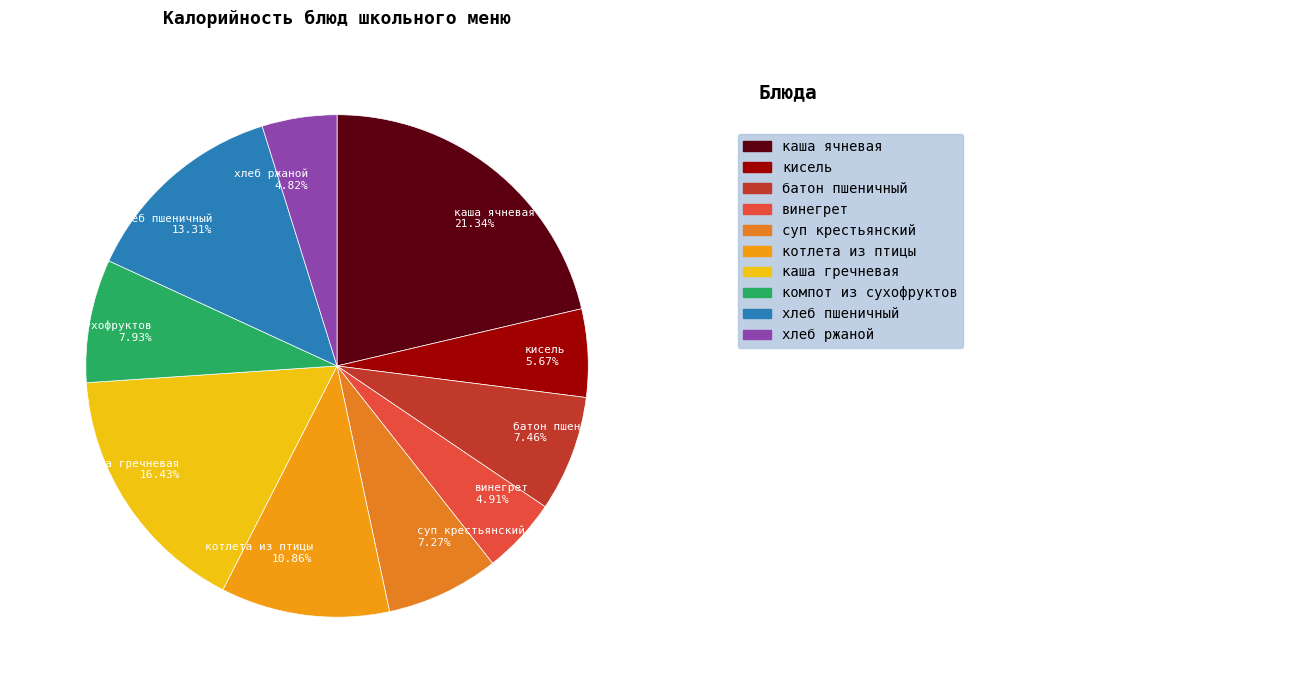

Does каша ячневая account for over 50% of the chart?

No